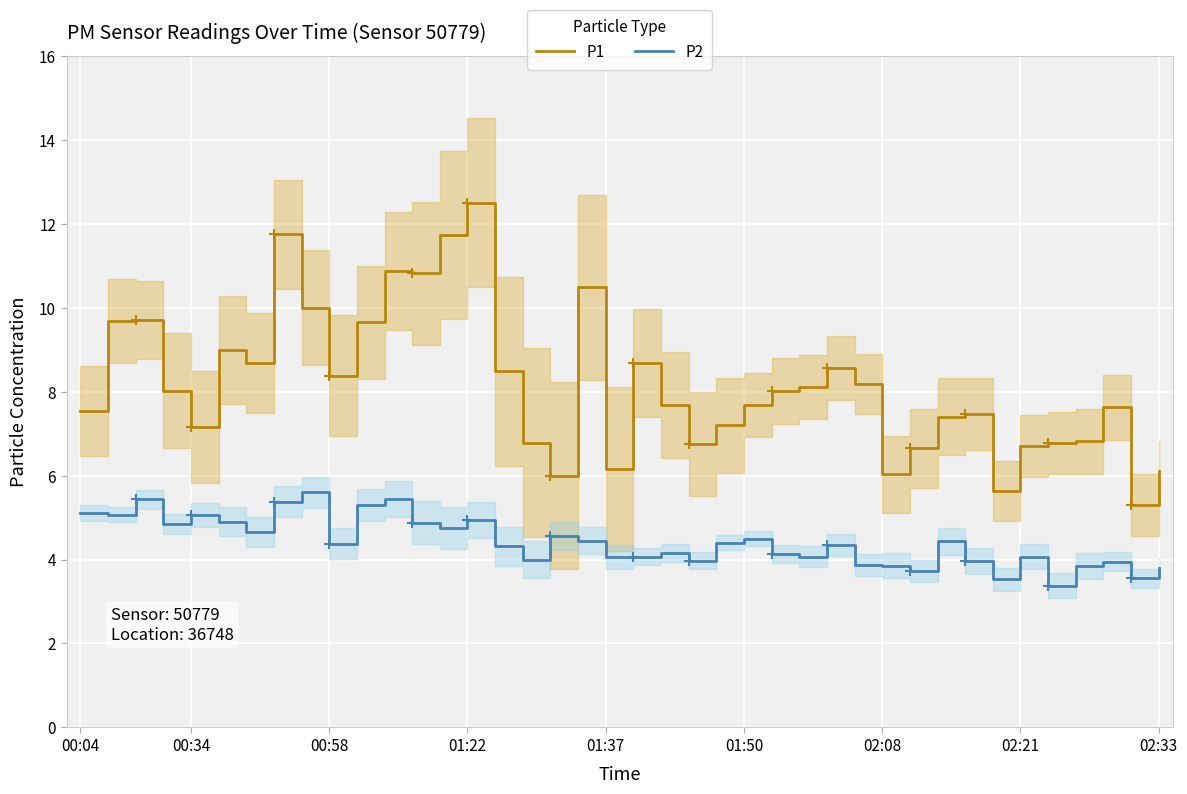

True or false: P2 and P1 intersect in this chart.

False